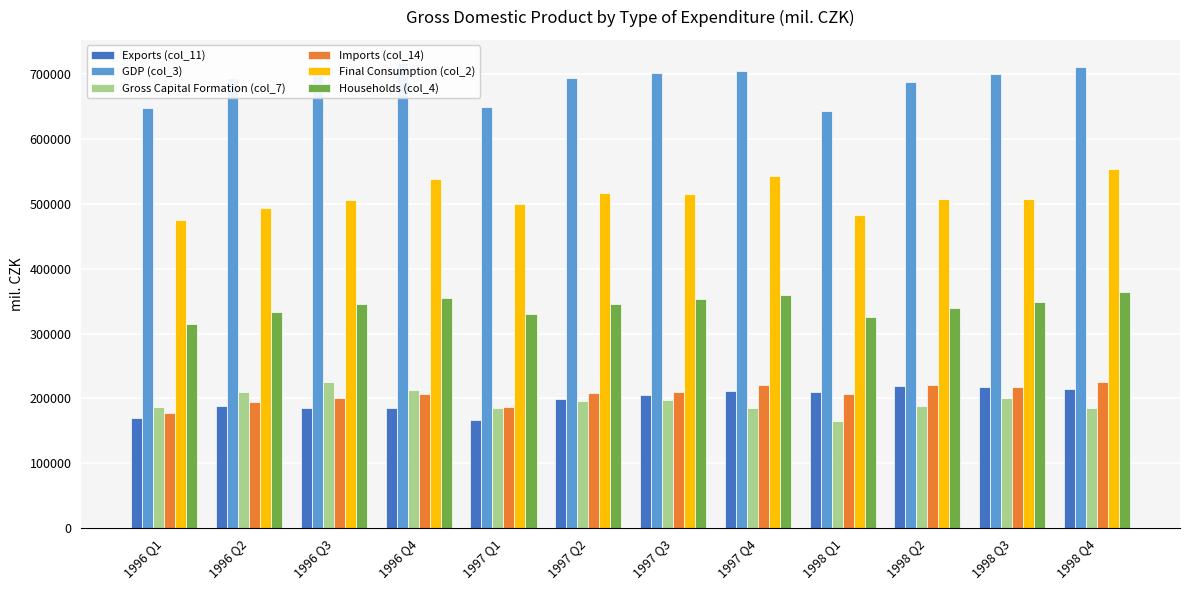

Reading left to right, list all the values displayed in this chart.

Exports (col_11): 169063	188797	184570	185838	166876	199352	205402	212065	209451	219286	216788	213873
GDP (col_3): 647959	693526	708851	717132	649485	694065	701741	705720	642896	688155	700348	710569
Gross Capital Formation (col_7): 187202	209530	225240	213238	184645	195871	197840	184720	165741	188968	200841	185029
Imports (col_14): 177172	194923	200224	206759	186807	208430	209098	220223	206439	219937	217936	225538
Final Consumption (col_2): 475424	494017	505759	538877	499335	517425	514870	543041	482484	508017	506894	553191
Households (col_4): 314912	333281	345124	355330	330264	345719	352553	358904	325469	339241	349021	364496